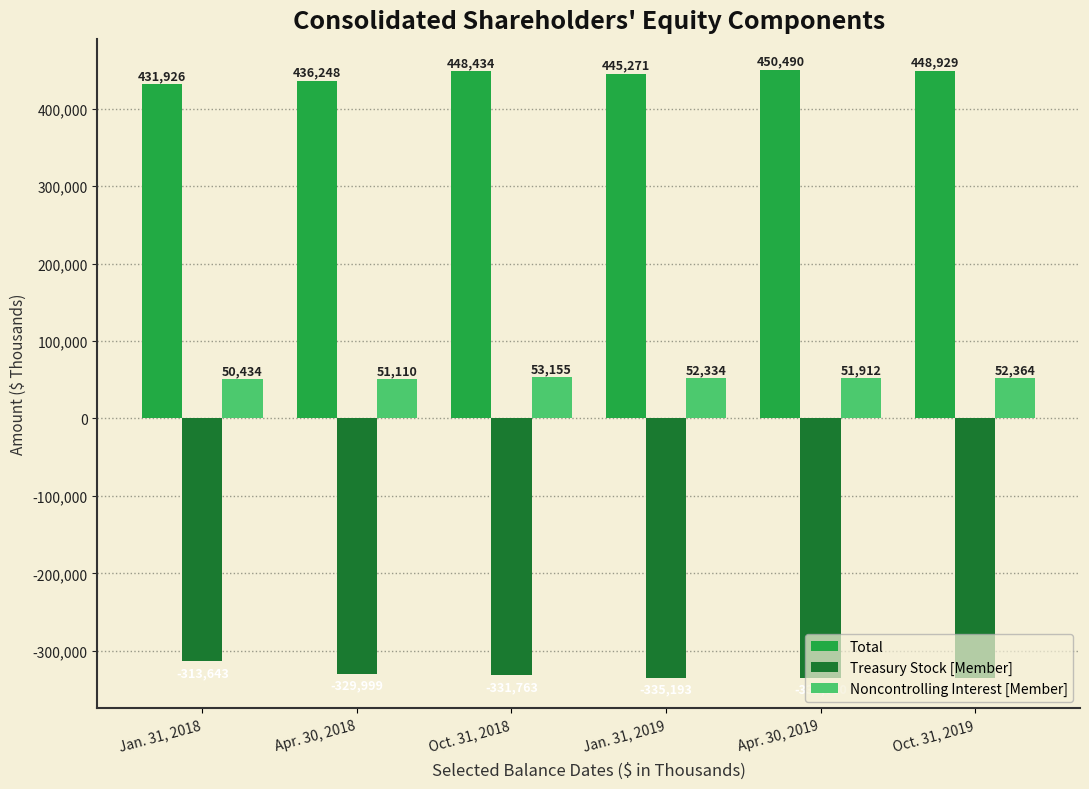

How many values in the Treasury Stock [Member] series exceed -331763?

2